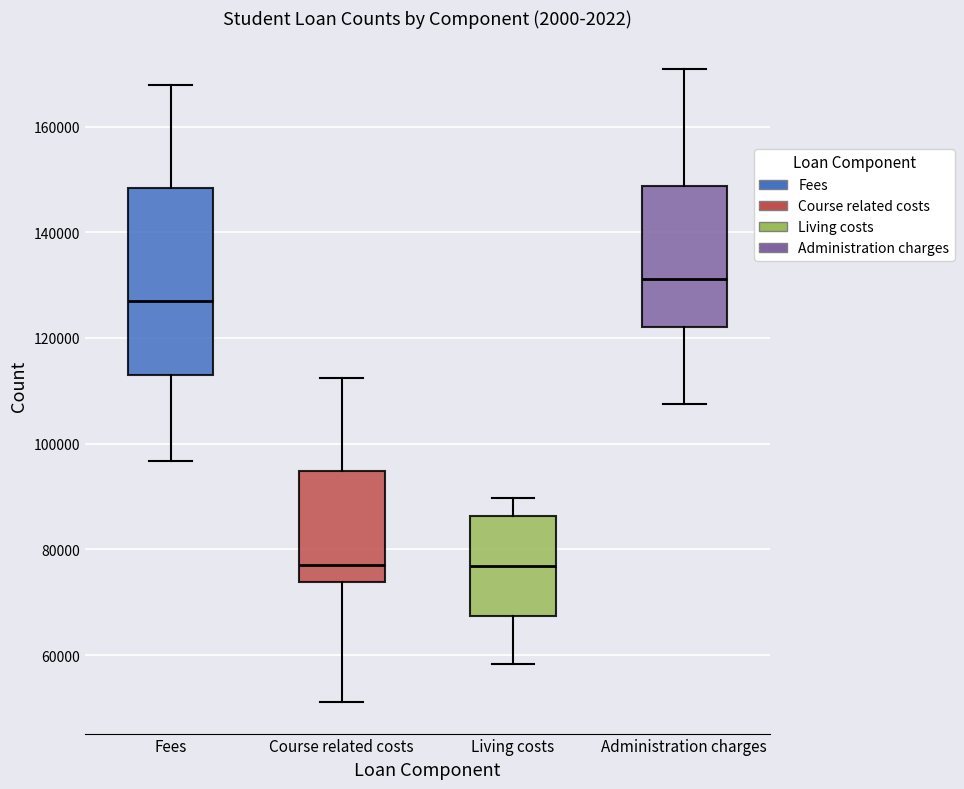

Reading left to right, read every box against the y-axis: the position of its median line, the range the box covers, and the ends of its whiskers. The values are not printed on the chart, so give them approximately, as read against the axis.

Fees: median 128000, box 114000 to 148000, whiskers 96000 to 168000
Course related costs: median 78000, box 74000 to 94000, whiskers 52000 to 112000
Living costs: median 76000, box 68000 to 86000, whiskers 58000 to 90000
Administration charges: median 132000, box 122000 to 148000, whiskers 108000 to 170000